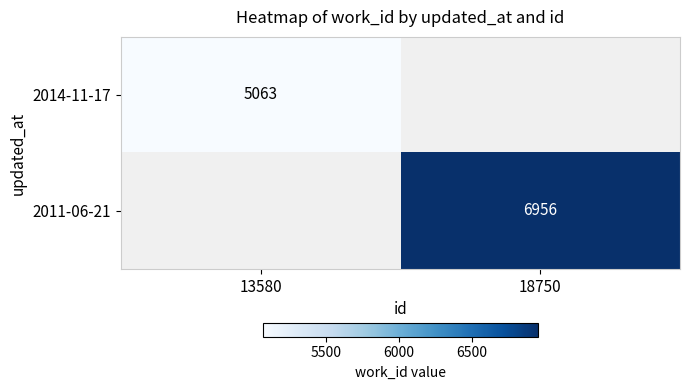

The 2014-11-17 series shows 5063 at 13580. True or false?

True